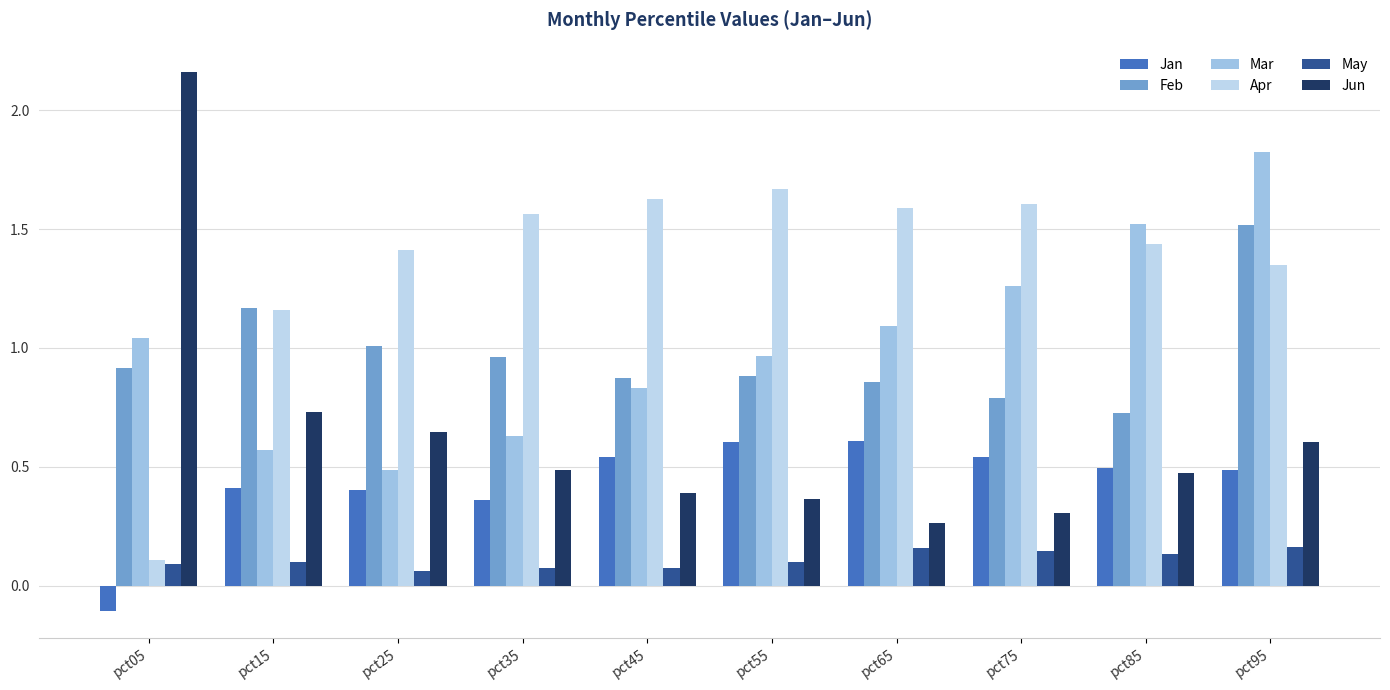

What is the highest value of the Feb series?

1.5